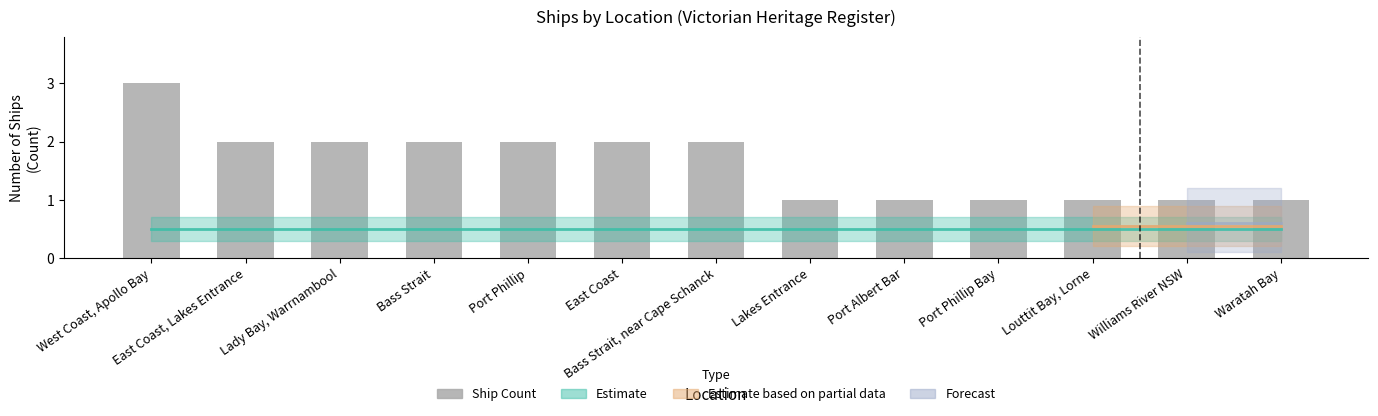

How many bars are there in total?

13